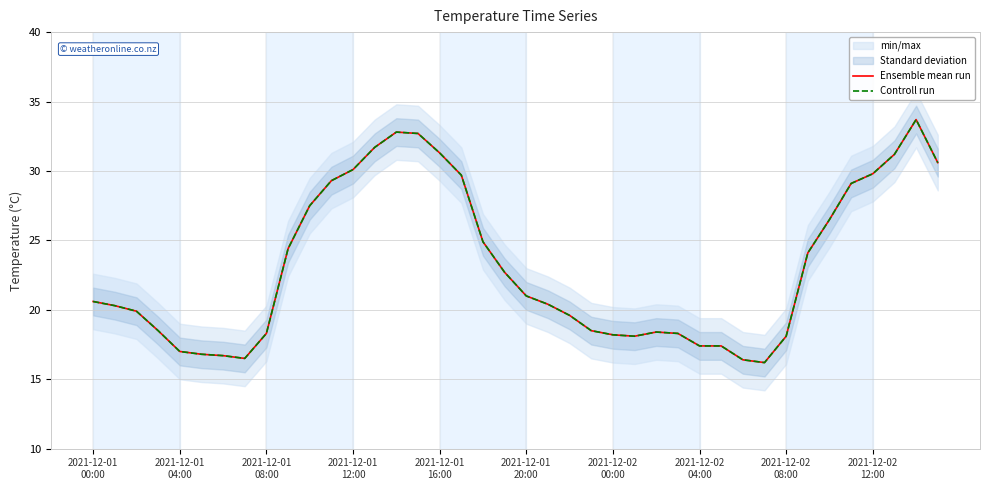

Is the value of Ensemble mean run at 2021-12-02
12:00 greater than the value of Controll run at 29?

Yes